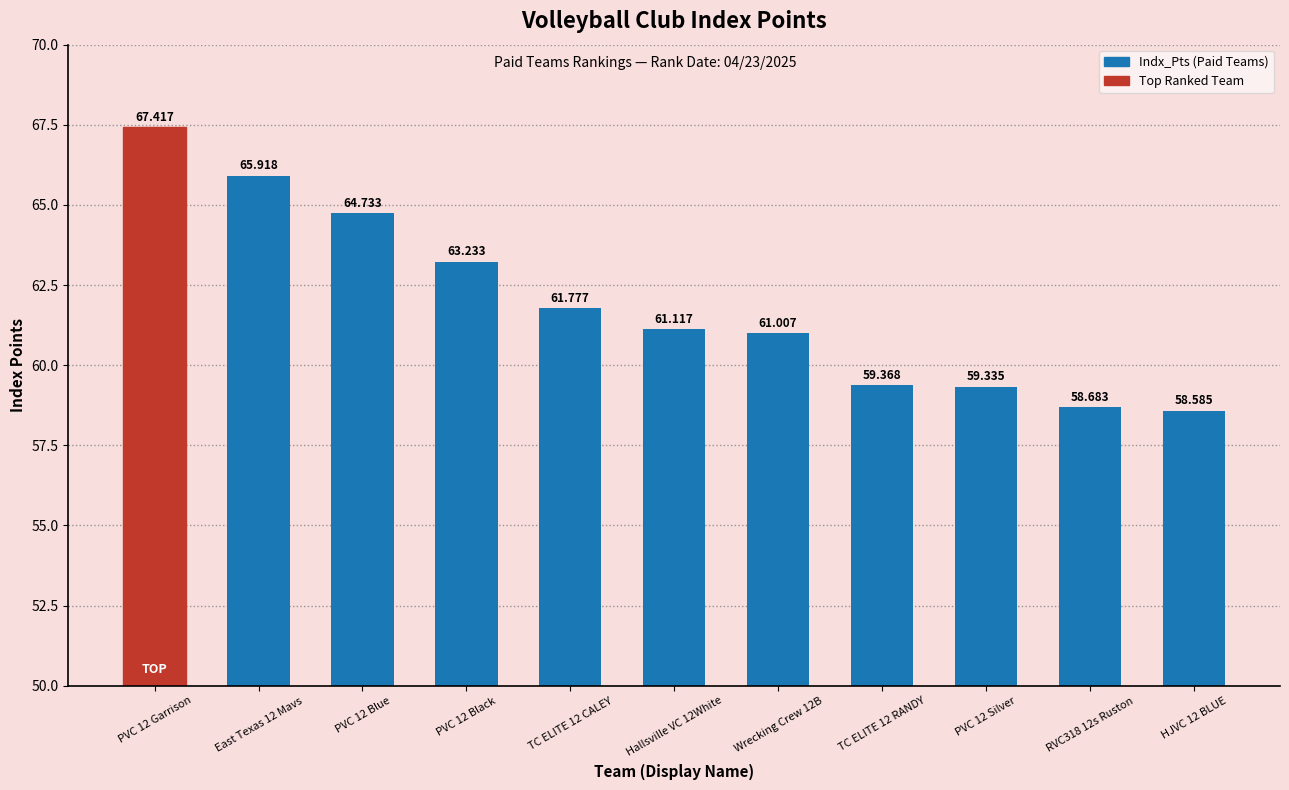

How many categories are shown in the chart?

11